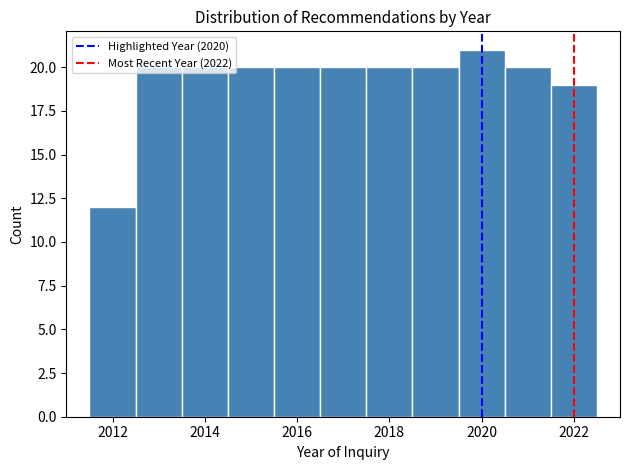

Reading left to right, transcribe this chart: for each bar, give the range it covers on the x-axis and its height. Neither the bar edges nor the heights are printed on the chart, so give them approximately, as read against the axes.

2011.5 to 2012.5: 12
2012.5 to 2013.5: 20
2013.5 to 2014.5: 20
2014.5 to 2015.5: 20
2015.5 to 2016.5: 20
2016.5 to 2017.5: 20
2017.5 to 2018.5: 20
2018.5 to 2019.5: 20
2019.5 to 2020.5: 21
2020.5 to 2021.5: 20
2021.5 to 2022.5: 19